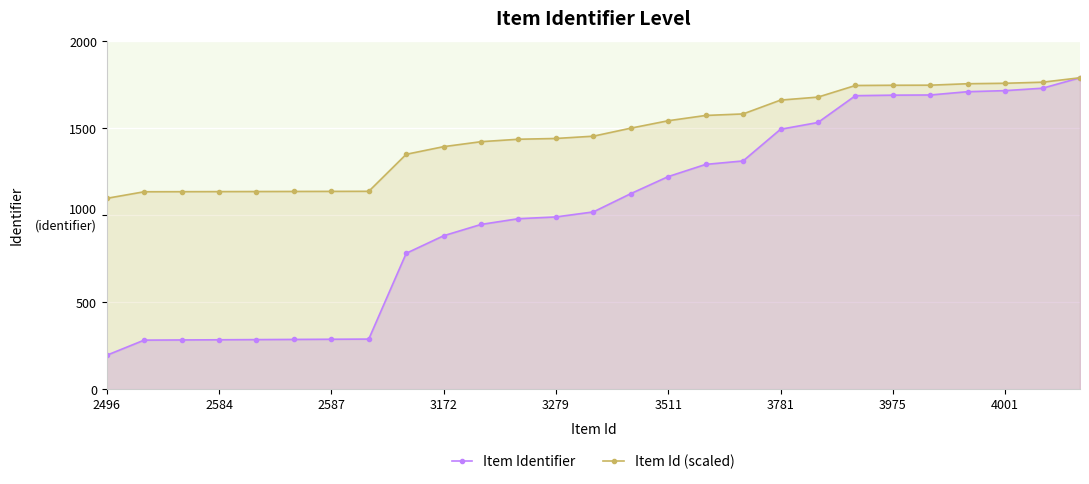

What is the difference between the highest and lowest values at 3172?

512.0